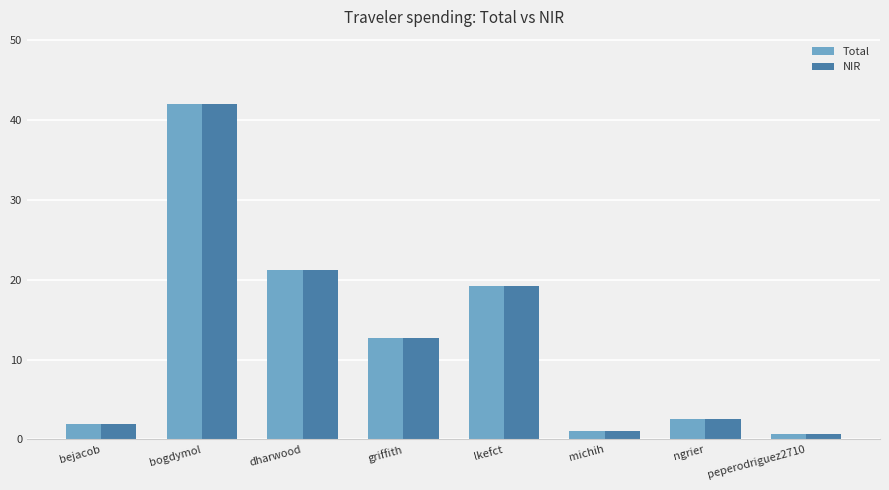

What is the maximum value for Total?

42.0